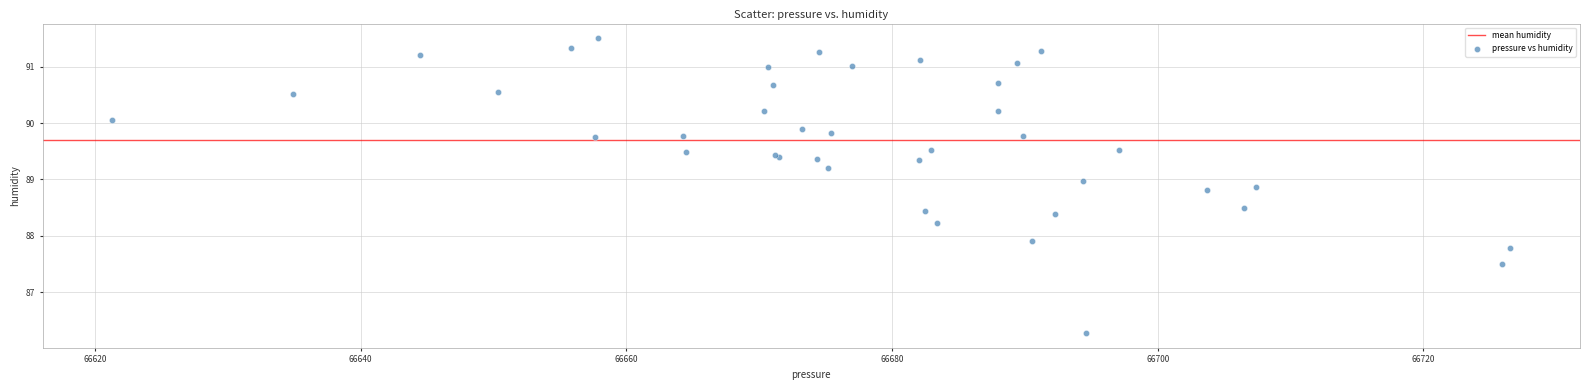

What Y value in the scatter plot is closest to 88?

87.9